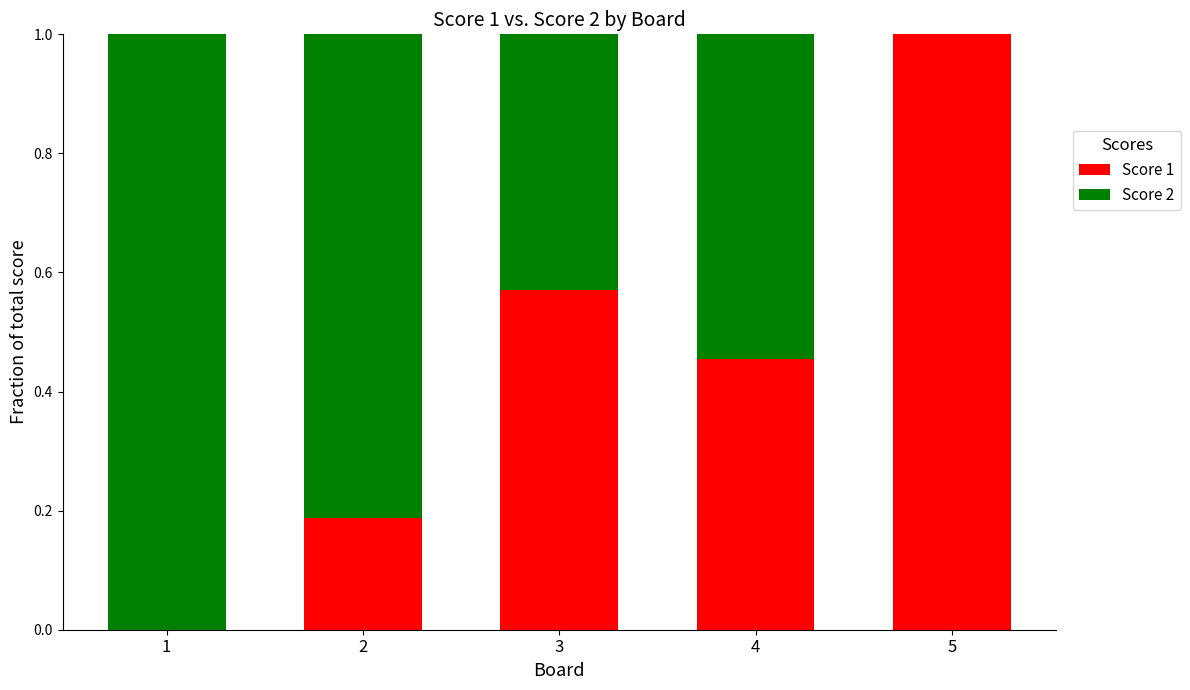

Is it true that Score 1 equals 0.3 at 2?

False